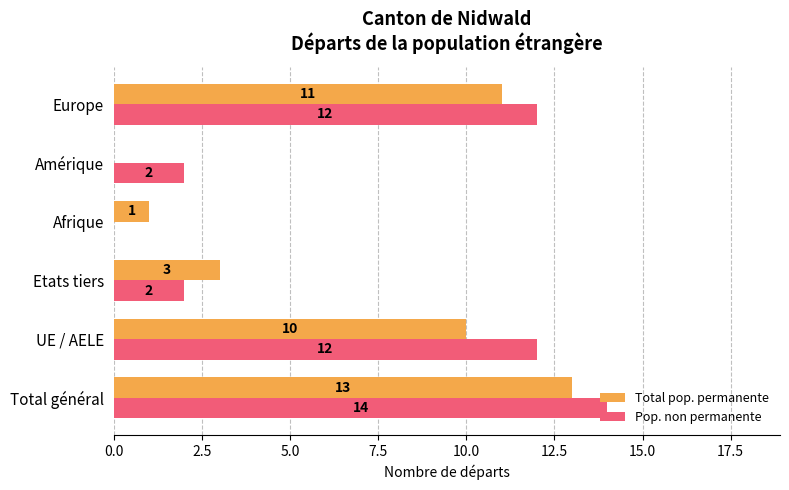

What is the sum of all Pop. non permanente values?

42